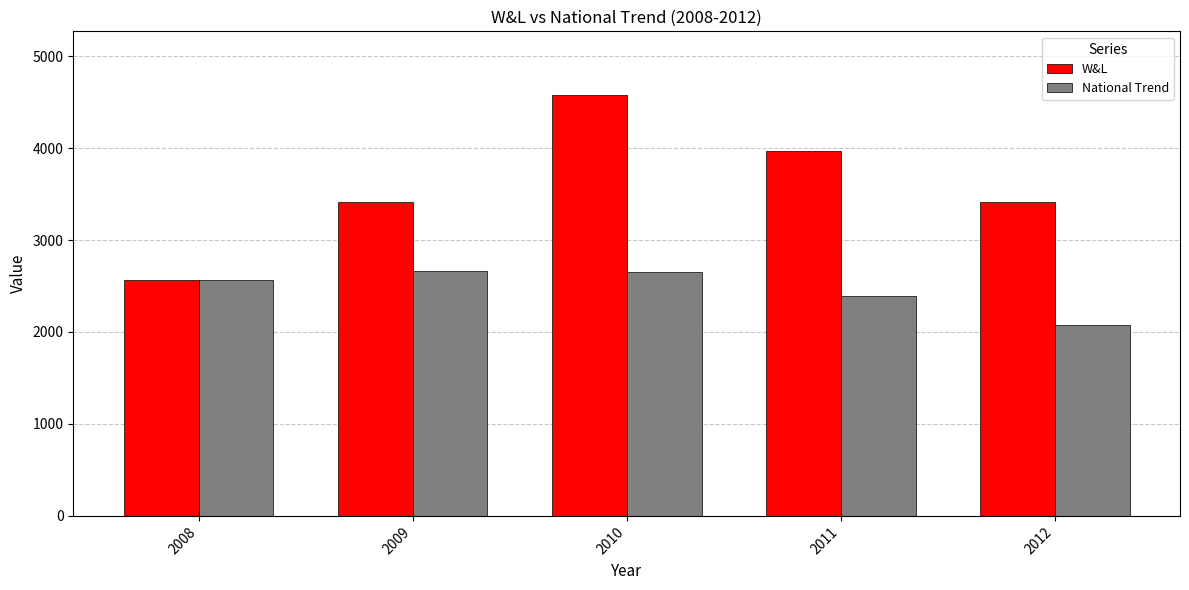

Rank the series at 2009 from lowest to highest value.

National Trend, W&L